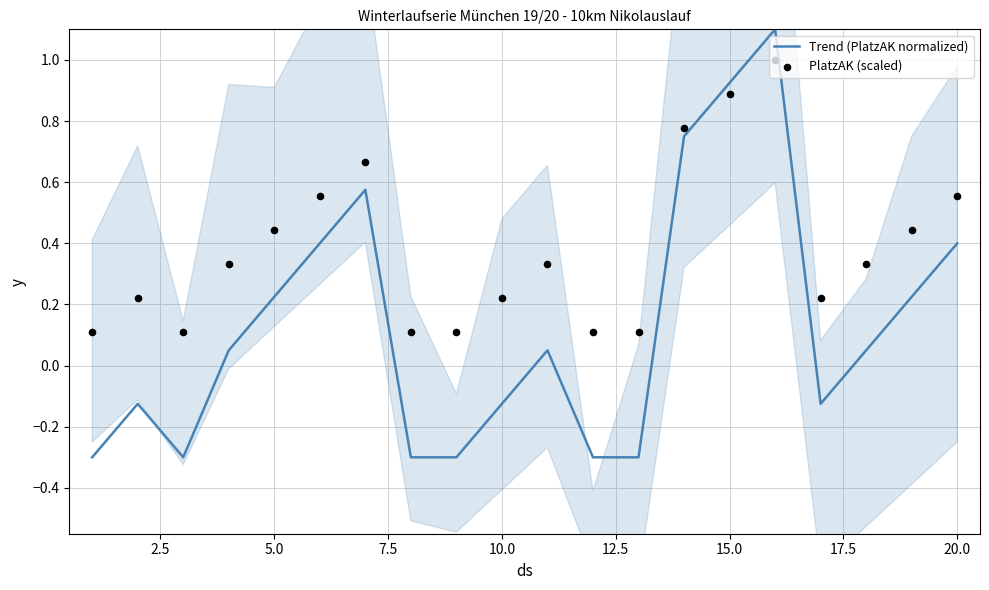

At how many categories does at least one series exceed 0?

20